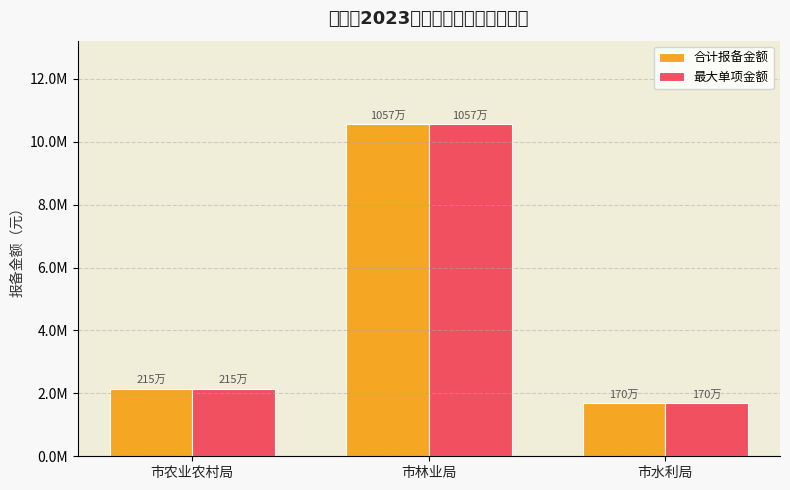

Which series has the widest spread of values?

合计报备金额